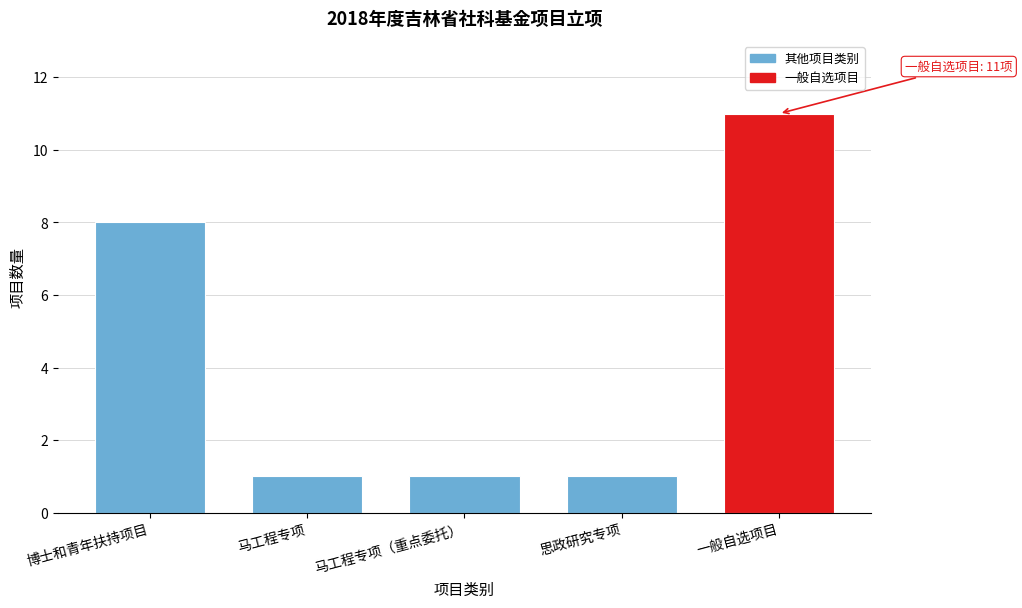

Reading left to right, transcribe all the data shown in this chart.

8	1	1	1	11